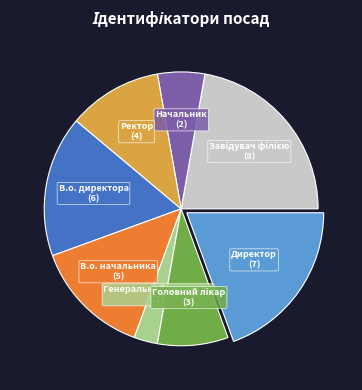

Is there a majority slice in this chart?

No